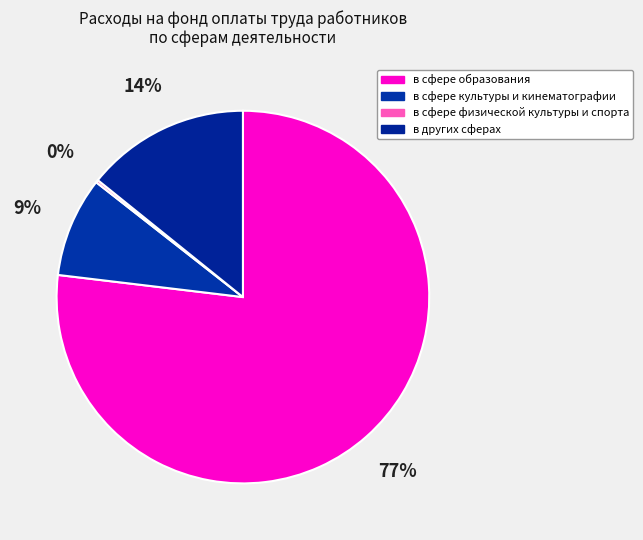

How many segments does this pie chart have?

4